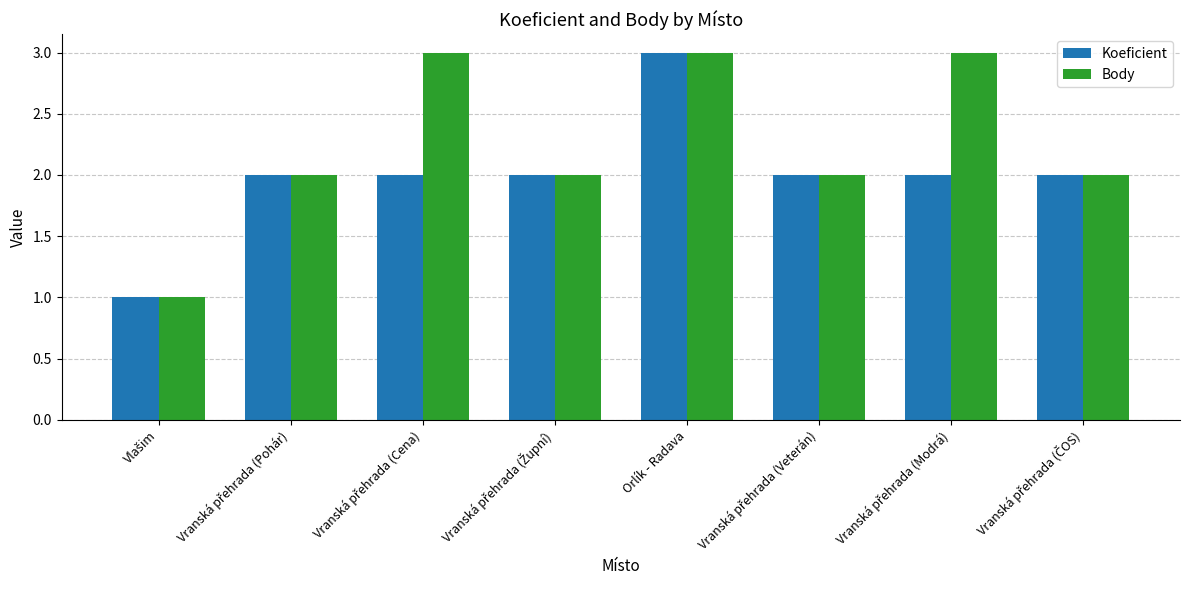

List the series in order of their overall mean, highest first.

Body, Koeficient